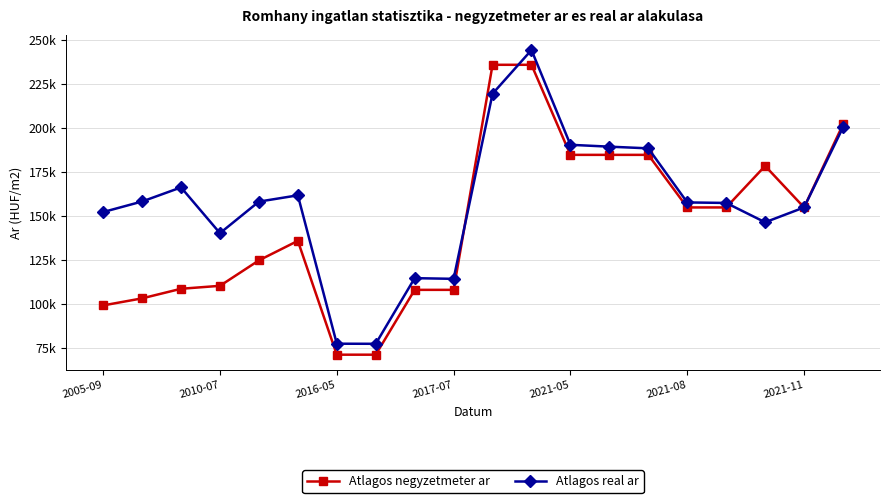

What are all the series names shown in the legend?

Atlagos negyzetmeter ar, Atlagos real ar